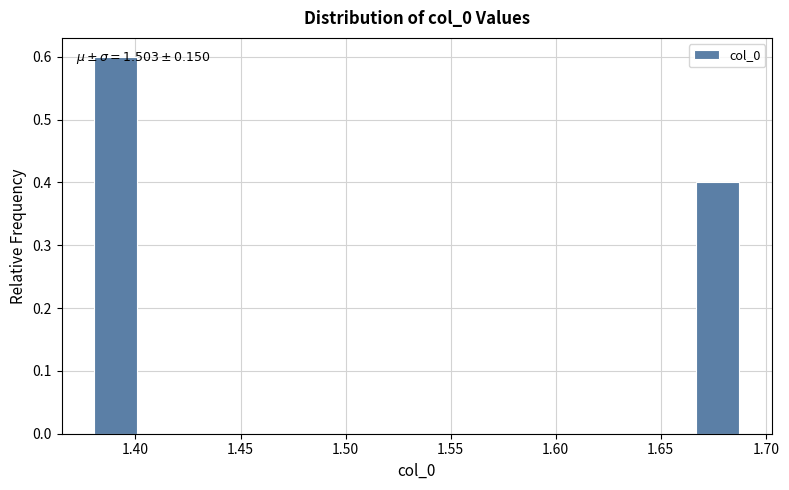

Over which range of the x-axis is the bar tallest?

1.380 to 1.400